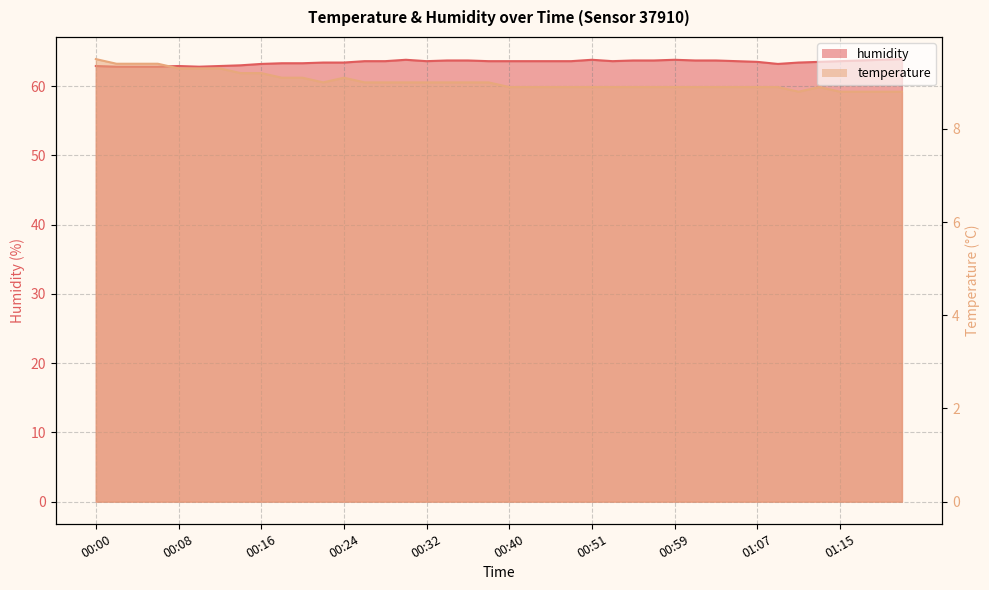

What is the sum of all humidity values?

2537.7